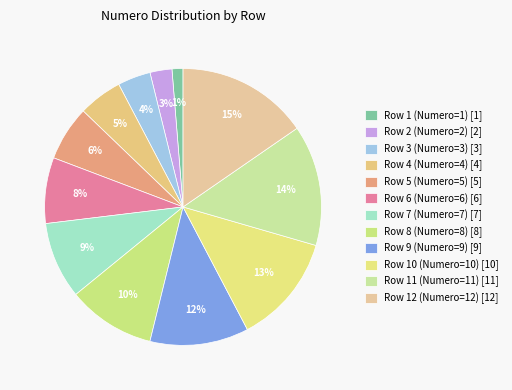

What percentage is the Row 9 (Numero=9) slice, to the nearest percent?

12%